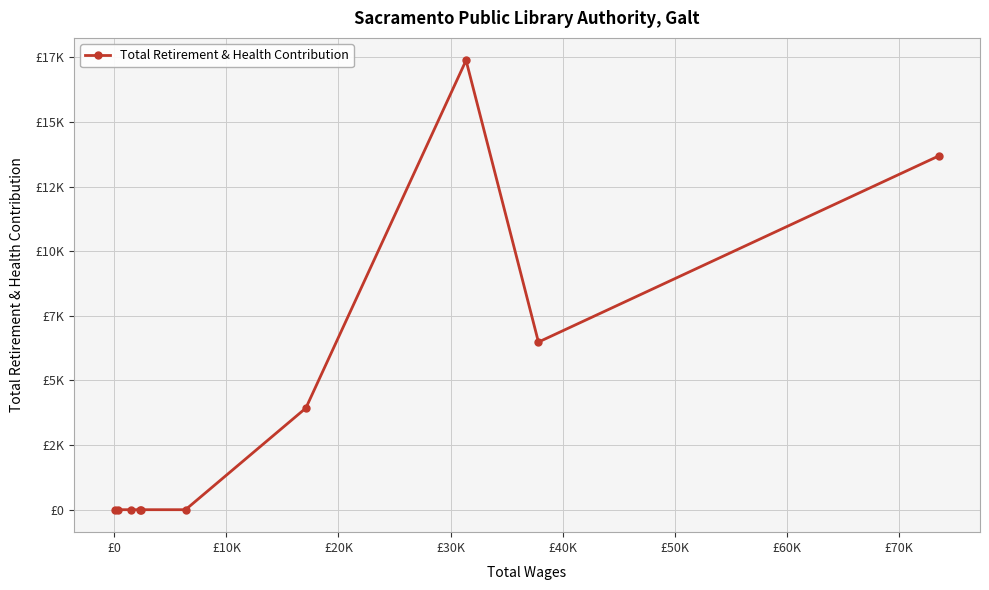

Is this an area chart (filled region under the line)?

No